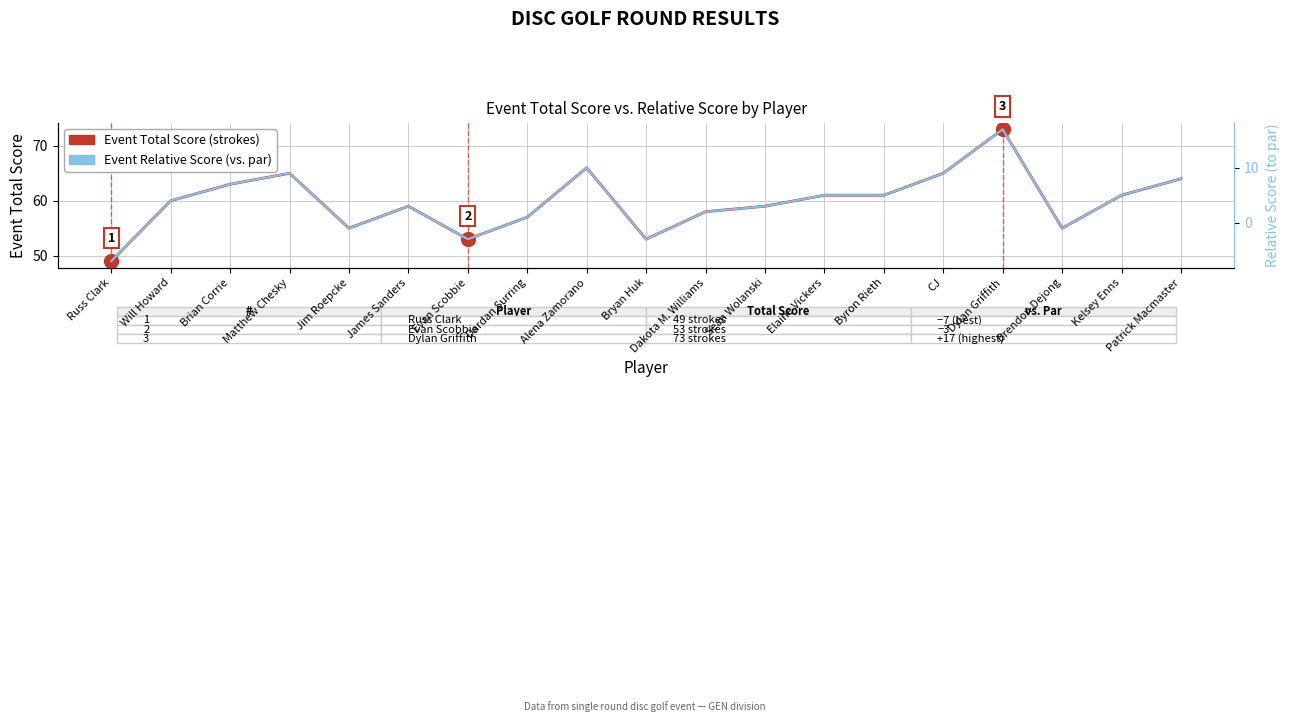

At which category does Event Relative Score (to par) reach its first local peak?

Matthew Chesky